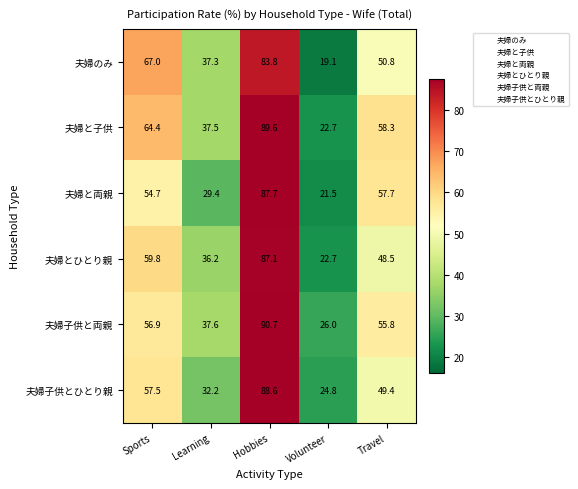

What is the difference between the 夫婦子供とひとり親 values at Learning and Hobbies?

56.4